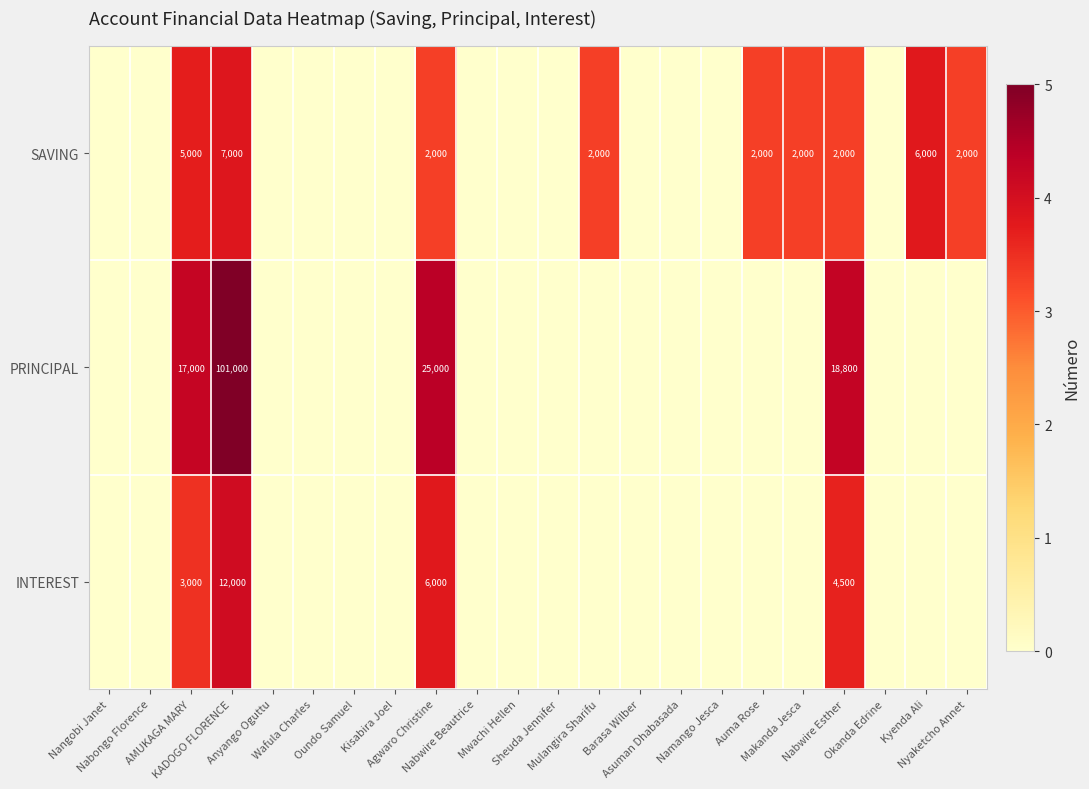

How many data points in PRINCIPAL are above 0?

4